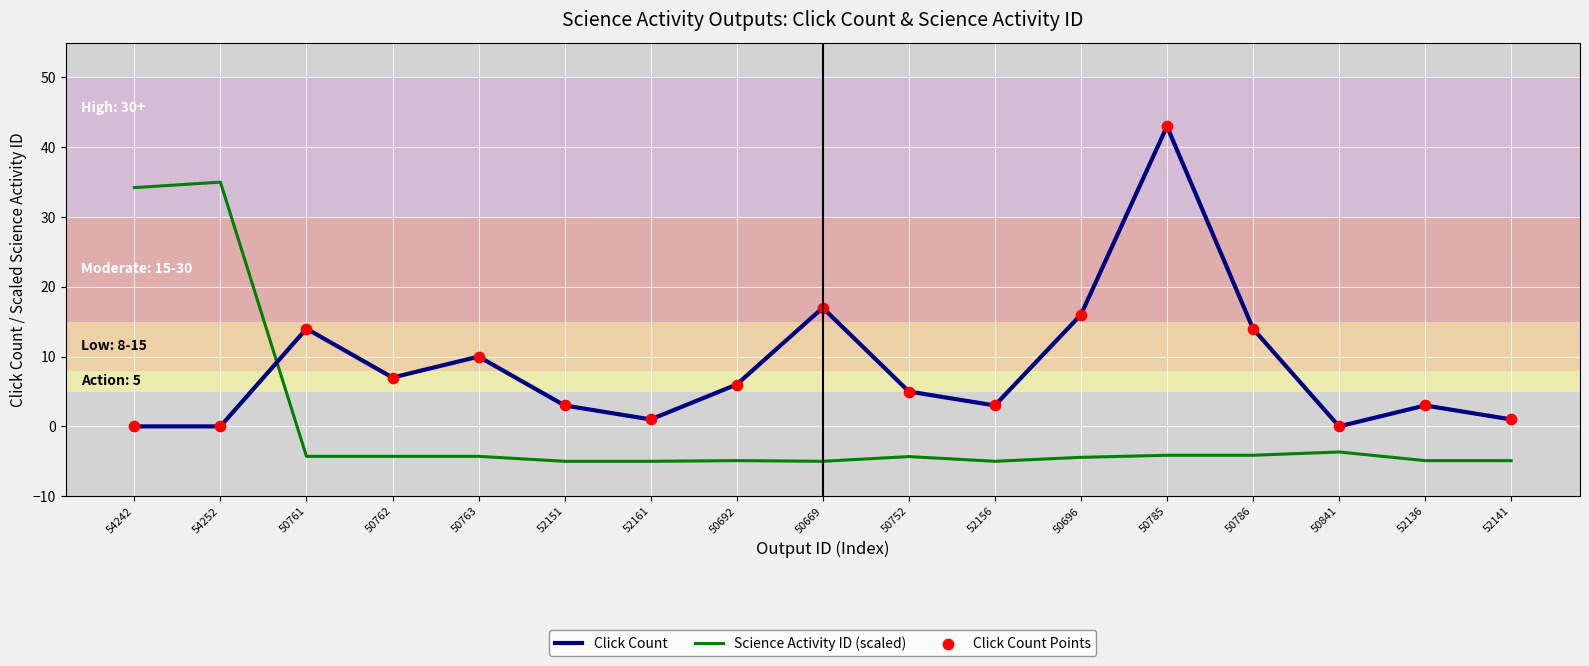

Which series has the largest total across all categories?

Click Count